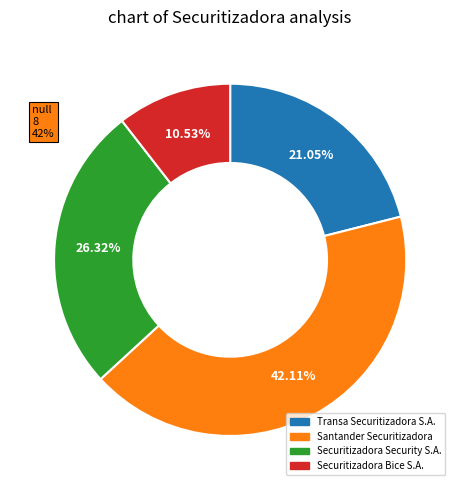

Rank the categories by value from highest to lowest.

Santander Securitizadora, Securitizadora Security S.A., Transa Securitizadora S.A., Securitizadora Bice S.A.